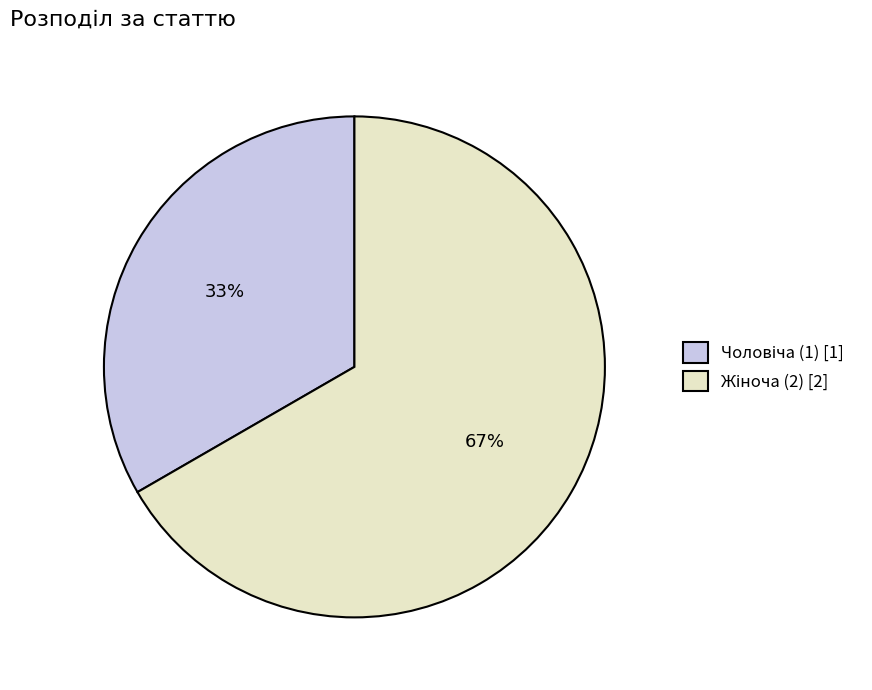

Is there any slice that represents more than half of the pie?

Yes